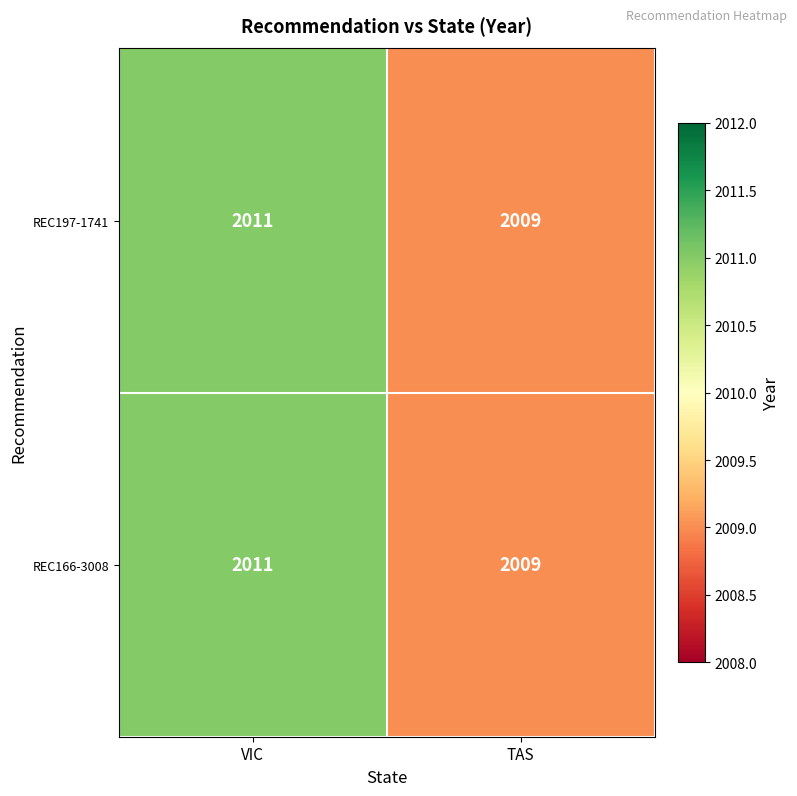

What is the average value of the REC197-1741 series?

2010